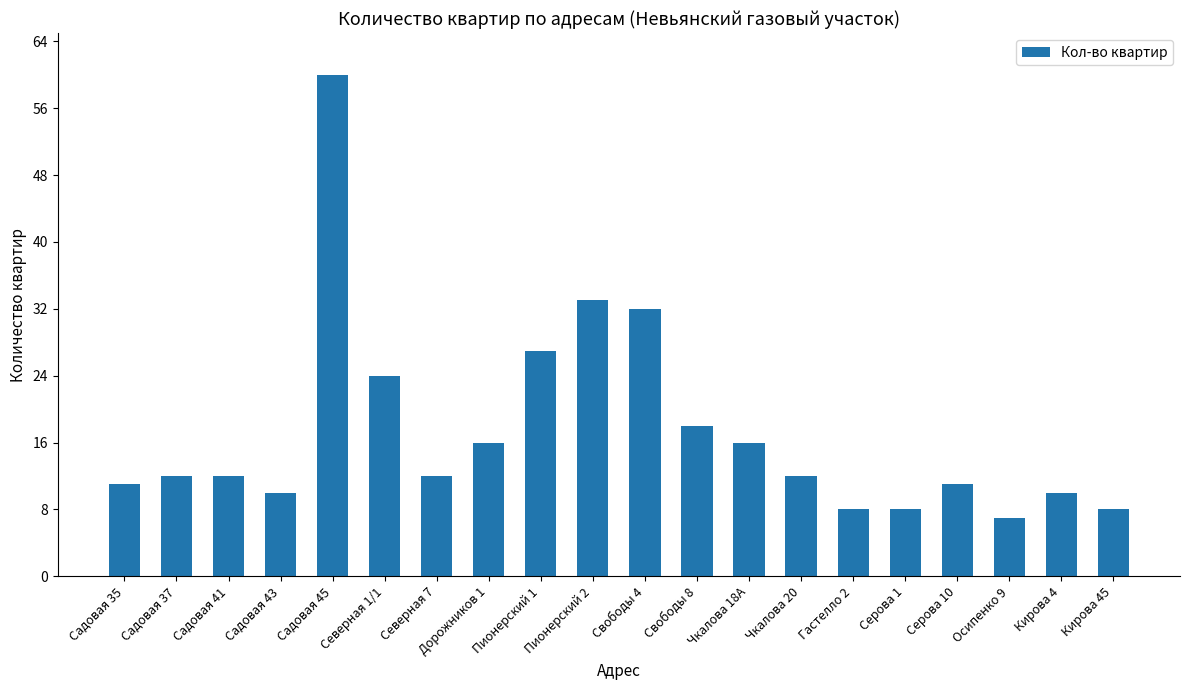

Reading left to right, transcribe all the data shown in this chart.

11	12	12	10	60	24	12	16	27	33	32	18	16	12	8	8	11	7	10	8